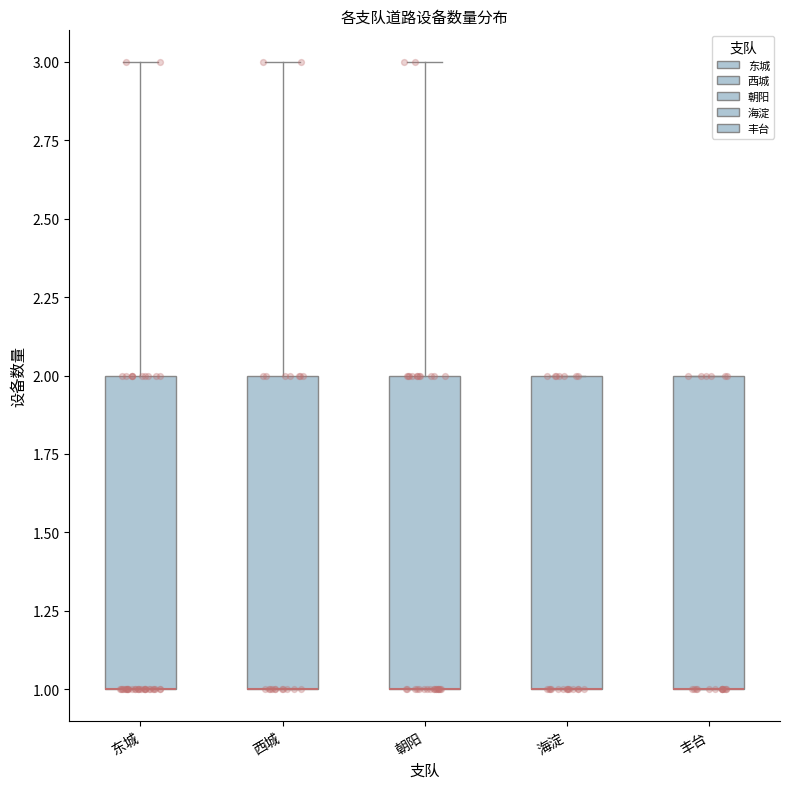

Reading left to right, transcribe this box plot: for each box, give where its median line is, the range the box spans, and where its two whiskers end, as read against the y-axis. The values are not printed on the chart, so give them approximately, as read against the axis.

东城: median 1 (drawn on the box's lower edge), box 1 to 2, whiskers 1 to 3
西城: median 1 (drawn on the box's lower edge), box 1 to 2, whiskers 1 to 3
朝阳: median 1 (drawn on the box's lower edge), box 1 to 2, whiskers 1 to 3
海淀: median 1 (drawn on the box's lower edge), box 1 to 2, whiskers 1 to 2
丰台: median 1 (drawn on the box's lower edge), box 1 to 2, whiskers 1 to 2